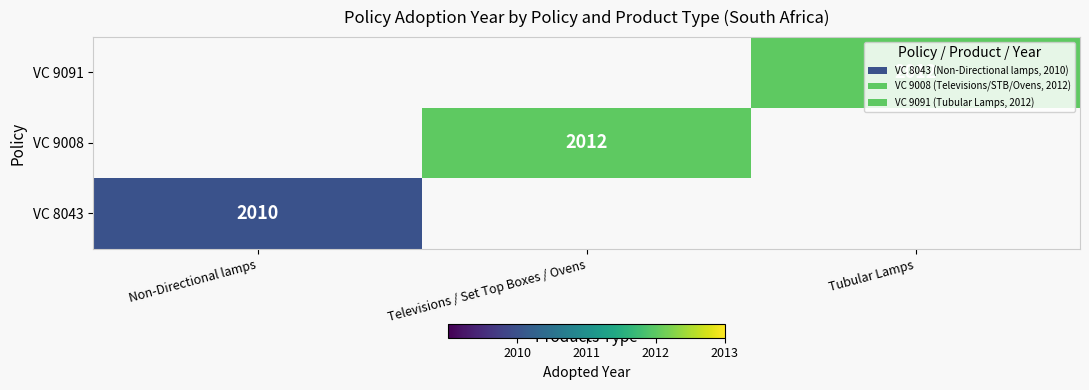

The VC 9008 series shows 2012 at Televisions / Set Top Boxes / Ovens. True or false?

True